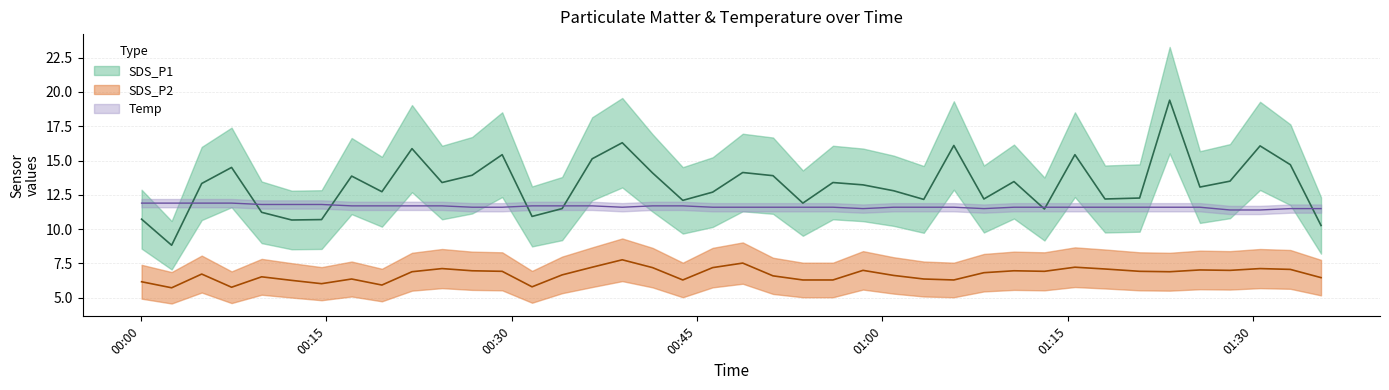

Which series has the largest range (max minus min)?

SDS_P1